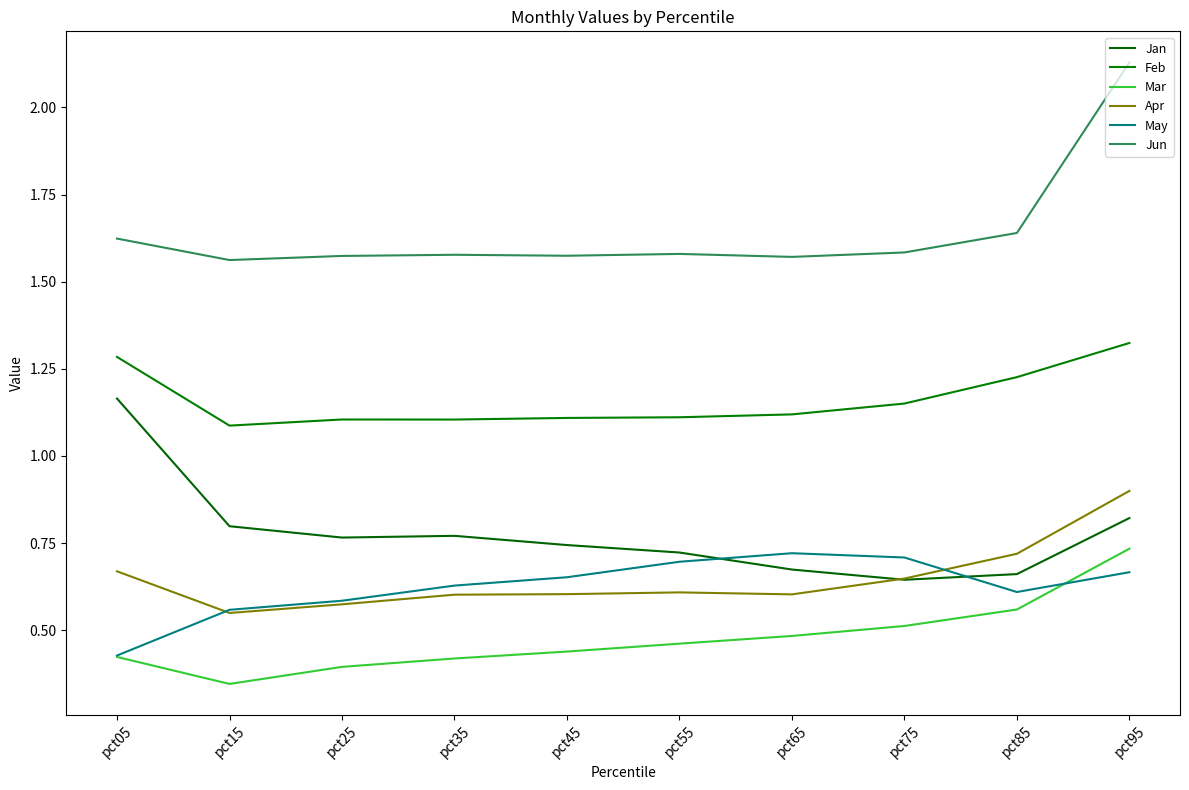

Reading left to right, transcribe all the data shown in this chart.

Jan: pct05=1.2	pct15=0.8	pct25=0.8	pct35=0.8	pct45=0.7	pct55=0.7	pct65=0.7	pct75=0.6	pct85=0.7	pct95=0.8
Feb: pct05=1.3	pct15=1.1	pct25=1.1	pct35=1.1	pct45=1.1	pct55=1.1	pct65=1.1	pct75=1.2	pct85=1.2	pct95=1.3
Mar: pct05=0.4	pct15=0.3	pct25=0.4	pct35=0.4	pct45=0.4	pct55=0.5	pct65=0.5	pct75=0.5	pct85=0.6	pct95=0.7
Apr: pct05=0.7	pct15=0.5	pct25=0.6	pct35=0.6	pct45=0.6	pct55=0.6	pct65=0.6	pct75=0.6	pct85=0.7	pct95=0.9
May: pct05=0.4	pct15=0.6	pct25=0.6	pct35=0.6	pct45=0.7	pct55=0.7	pct65=0.7	pct75=0.7	pct85=0.6	pct95=0.7
Jun: pct05=1.6	pct15=1.6	pct25=1.6	pct35=1.6	pct45=1.6	pct55=1.6	pct65=1.6	pct75=1.6	pct85=1.6	pct95=2.1